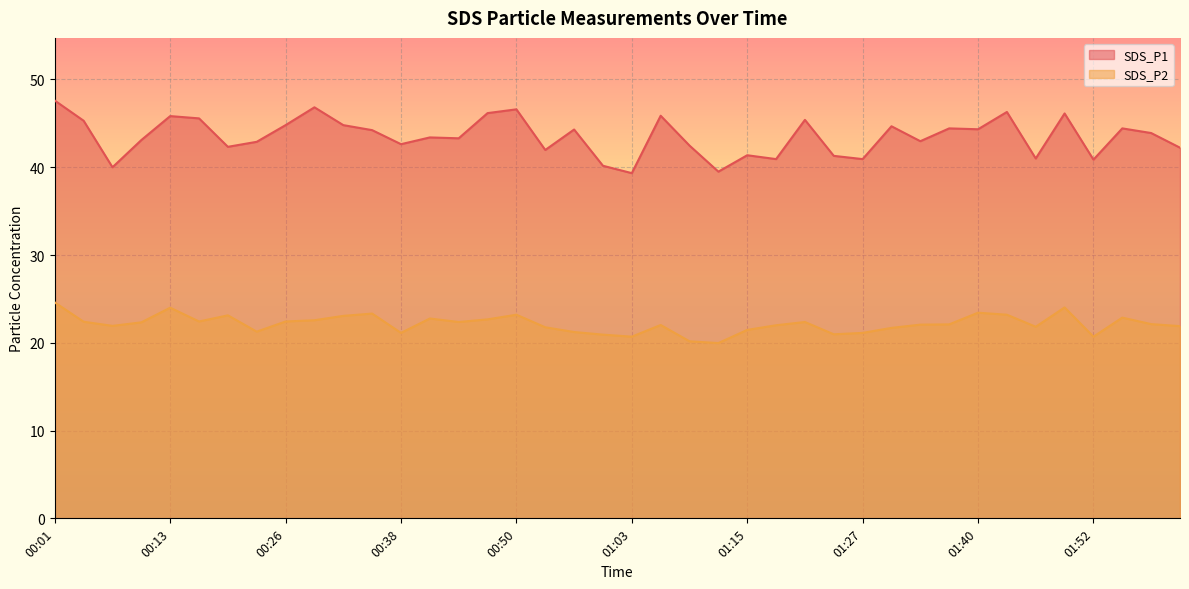

Rank the categories by SDS_P2 value from lowest to highest.

01:12, 01:09, 01:03, 01:52, 00:59, 01:24, 00:38, 01:27, 00:56, 00:22, 01:15, 01:30, 00:53, 01:46, 02:01, 00:07, 01:18, 01:06, 01:33, 01:36, 01:58, 00:10, 00:44, 01:21, 00:04, 00:16, 00:26, 00:29, 00:47, 00:41, 01:55, 00:32, 00:19, 00:50, 01:43, 00:35, 01:40, 00:13, 01:49, 00:01